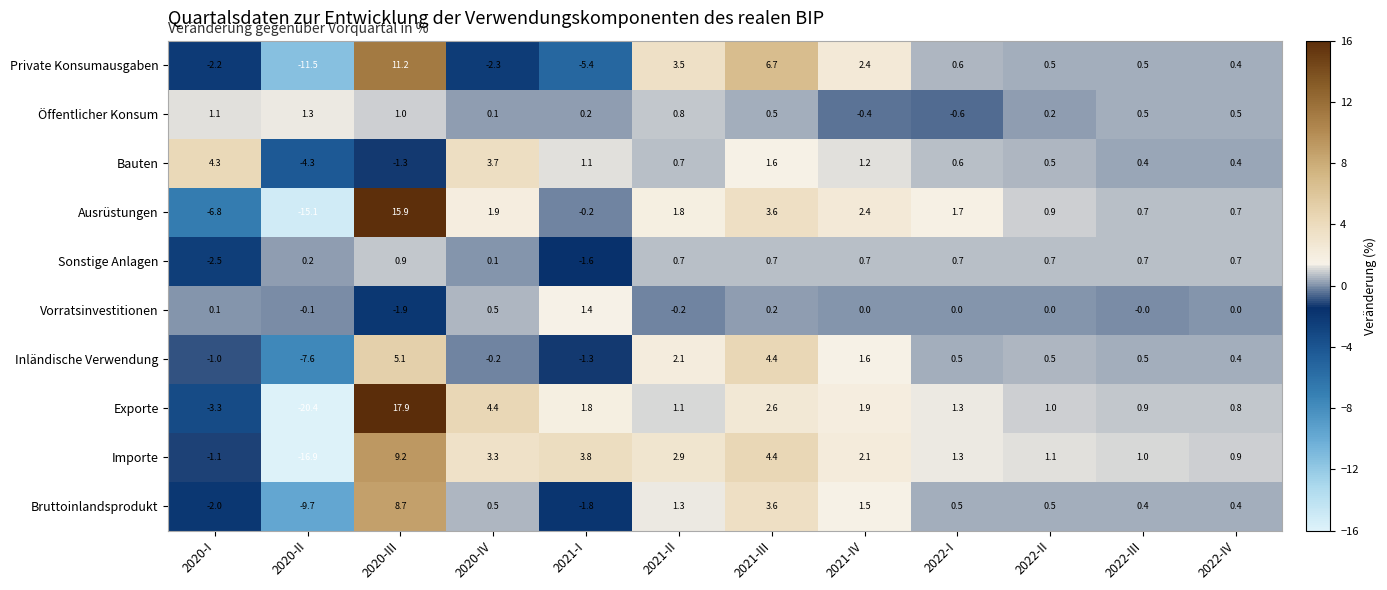

Which series changed the most between 2021-III and 2022-III?

Private Konsumausgaben